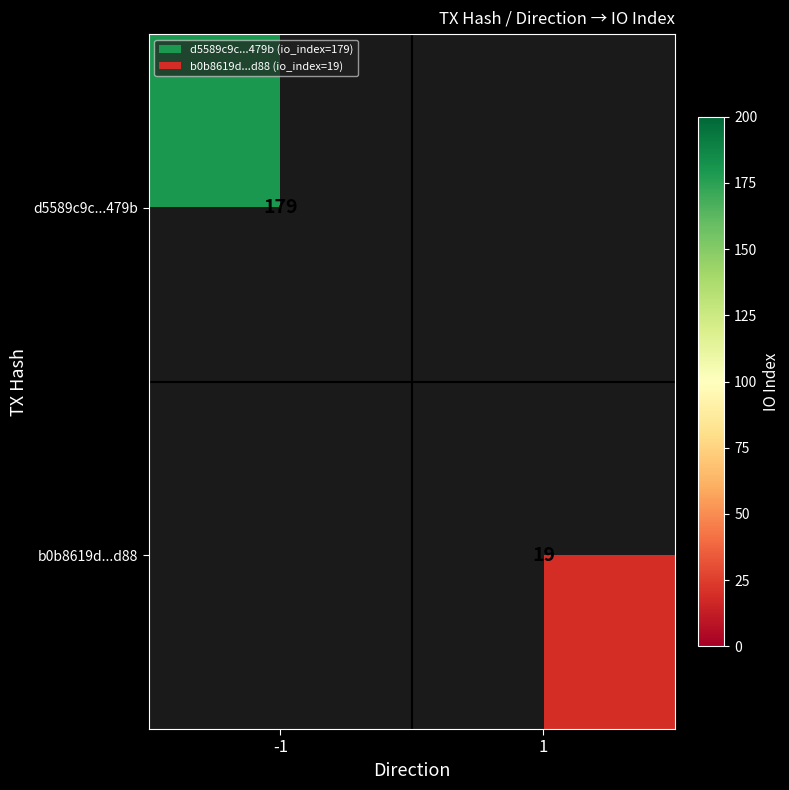

Is the value of d5589c9c...479b at -1 greater than the value of b0b8619d...d88 at 1?

Yes